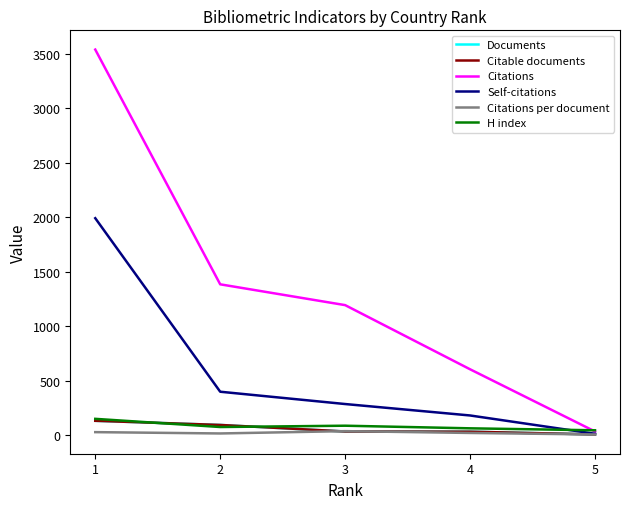

Does the chart display data point markers on the line(s)?

No